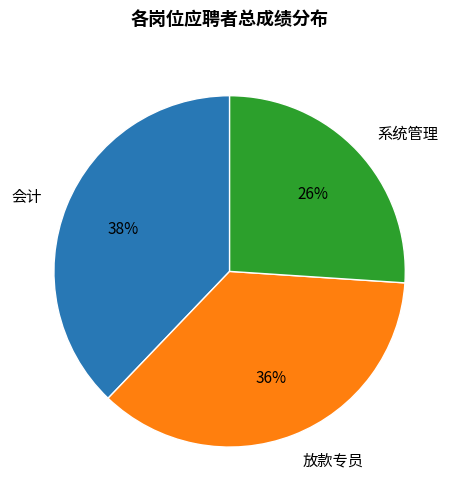

Combined, do 会计 and 系统管理 account for over 50%?

Yes